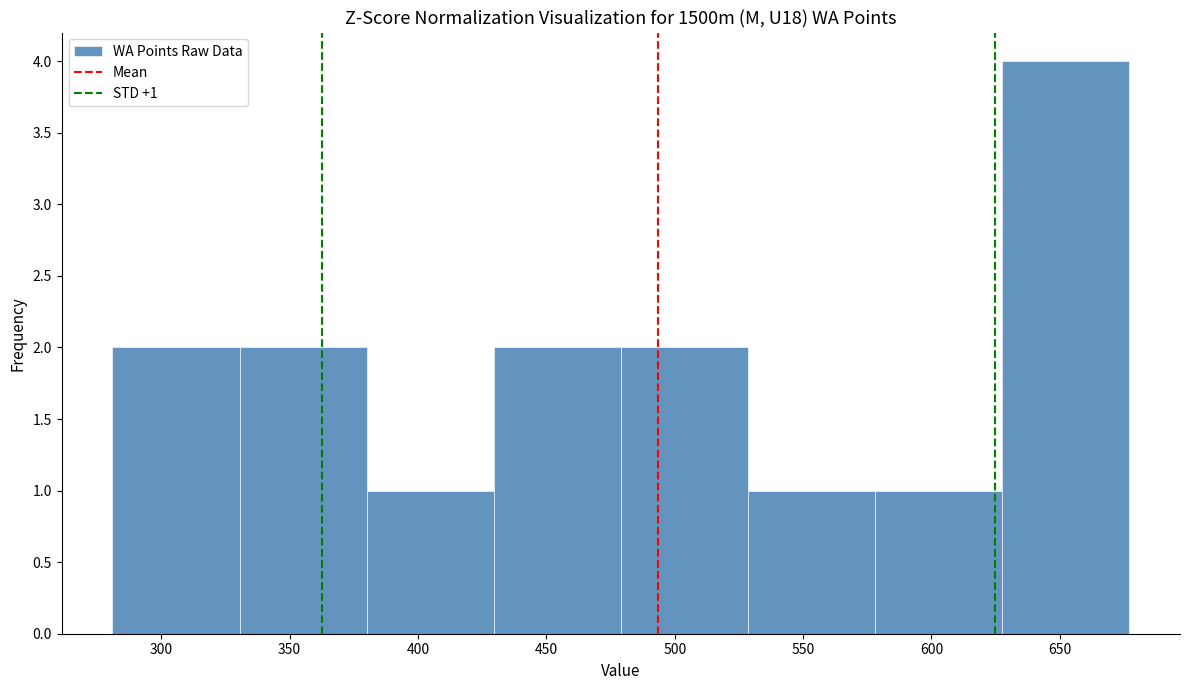

Over which range of the x-axis is the bar tallest?

627.5 to 677.0